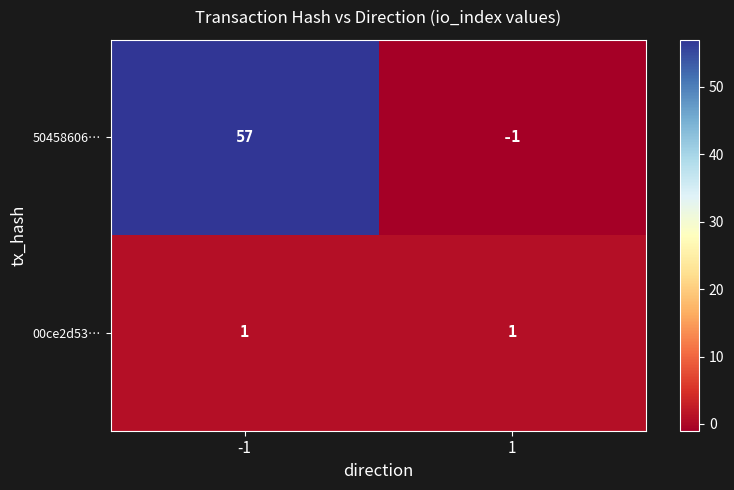

Rank the series by their average value, from highest to lowest.

50458606…, 00ce2d53…